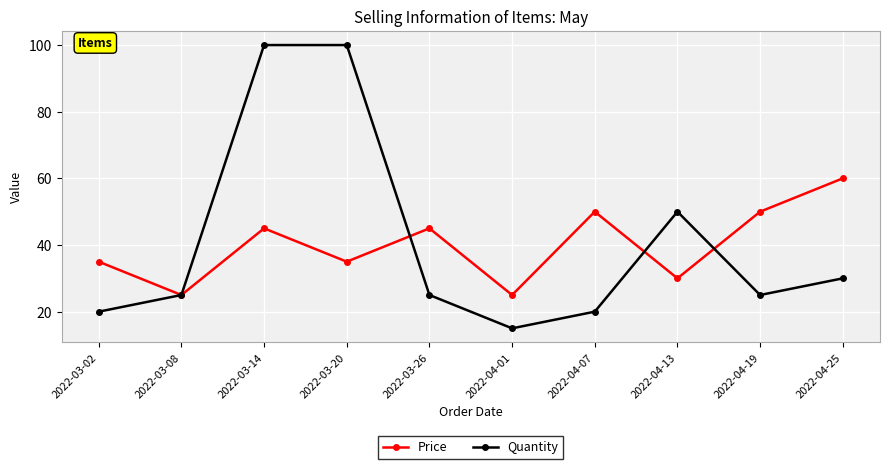

What is the spread (max minus min) of values at 2022-03-20?

65